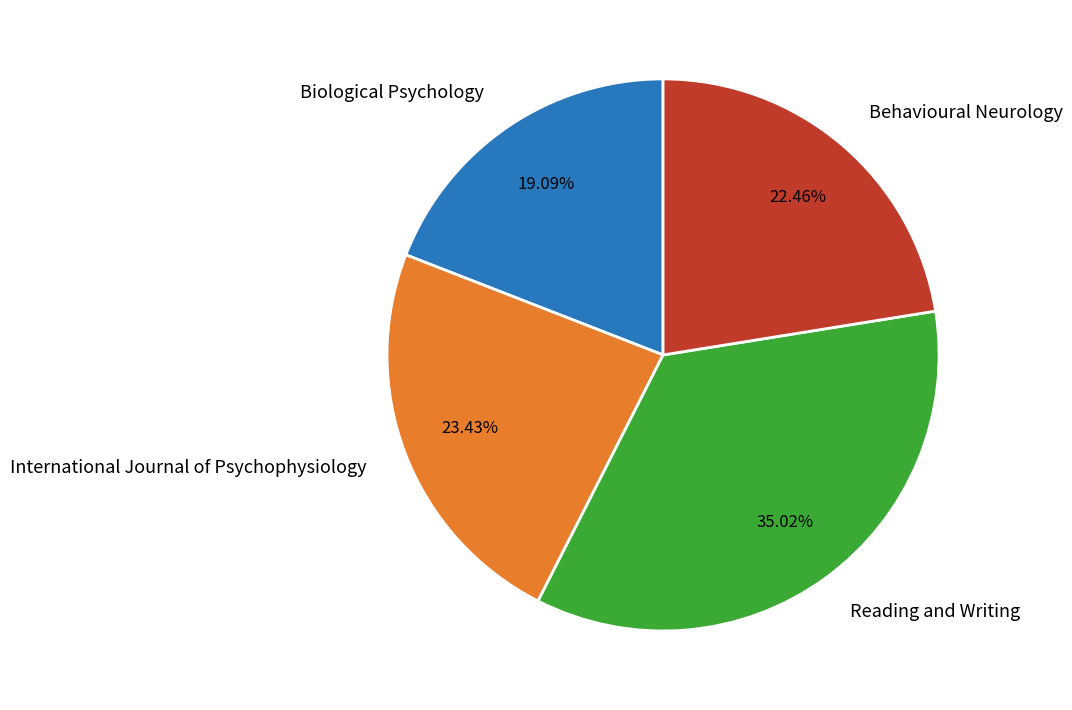

Which category has the smallest portion of the pie?

Biological Psychology